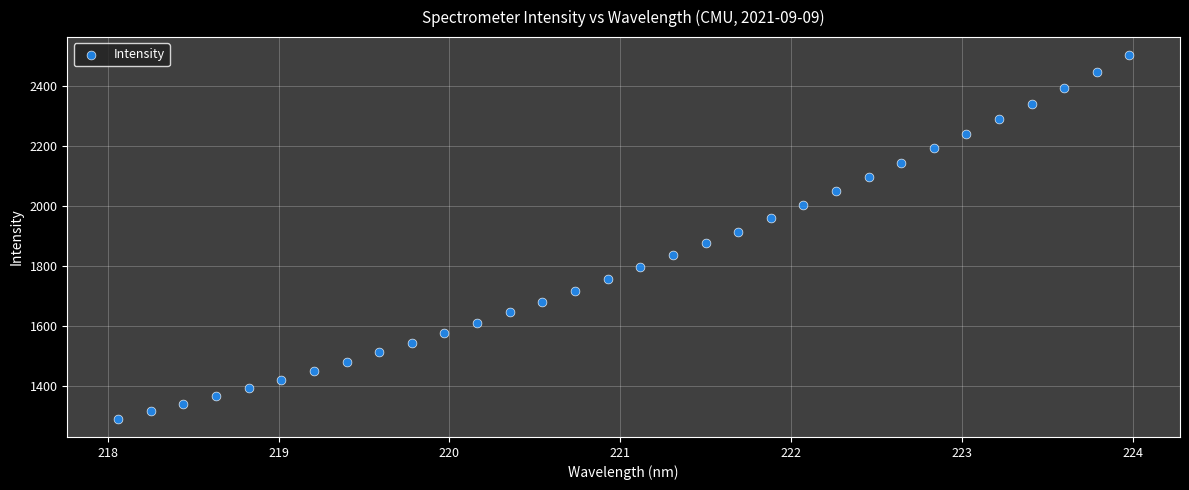

What is the range of X values (max minus min)?

5.9